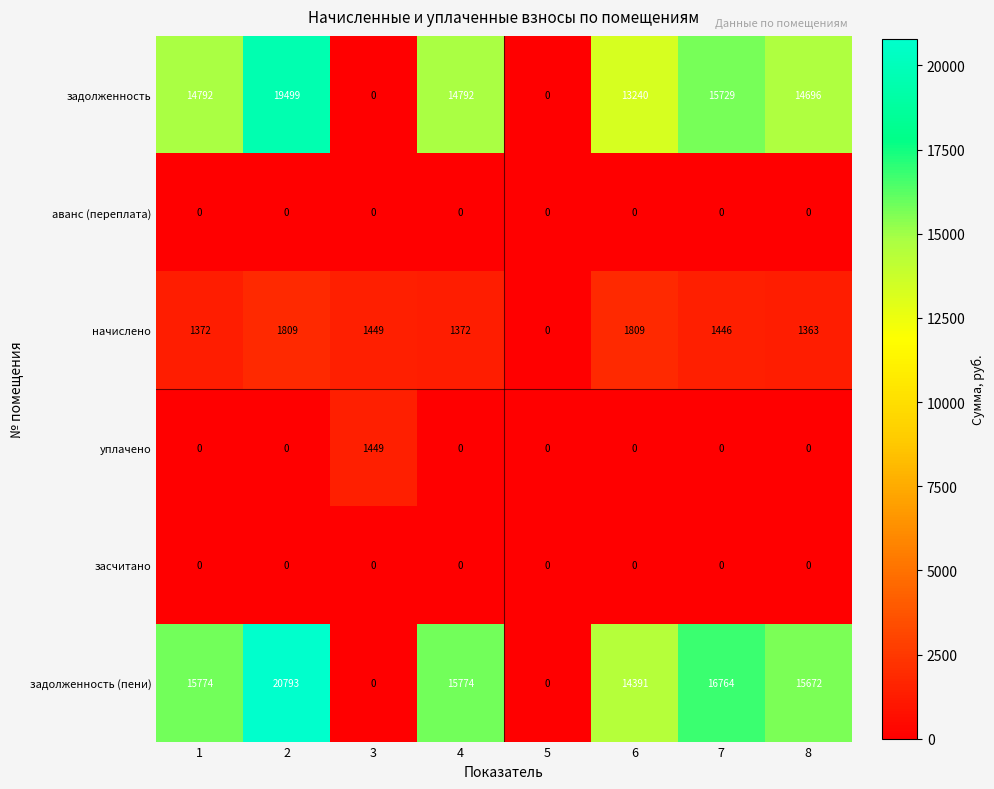

How many data points does each series have?

8